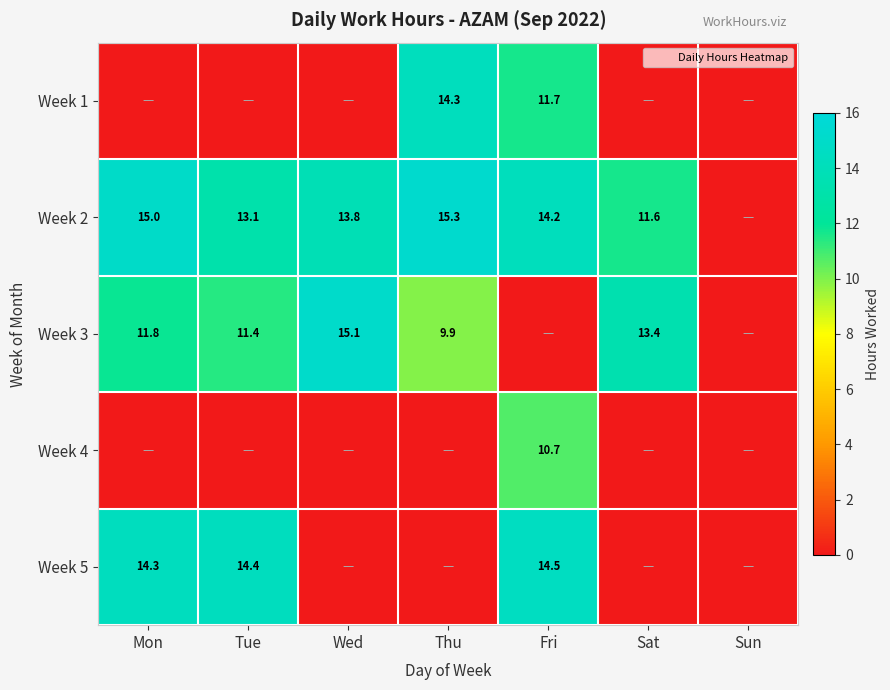

What is the maximum value shown in the chart?

15.3